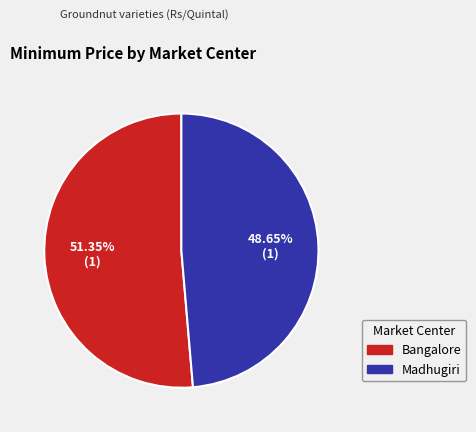

How many slices are in this pie chart?

2